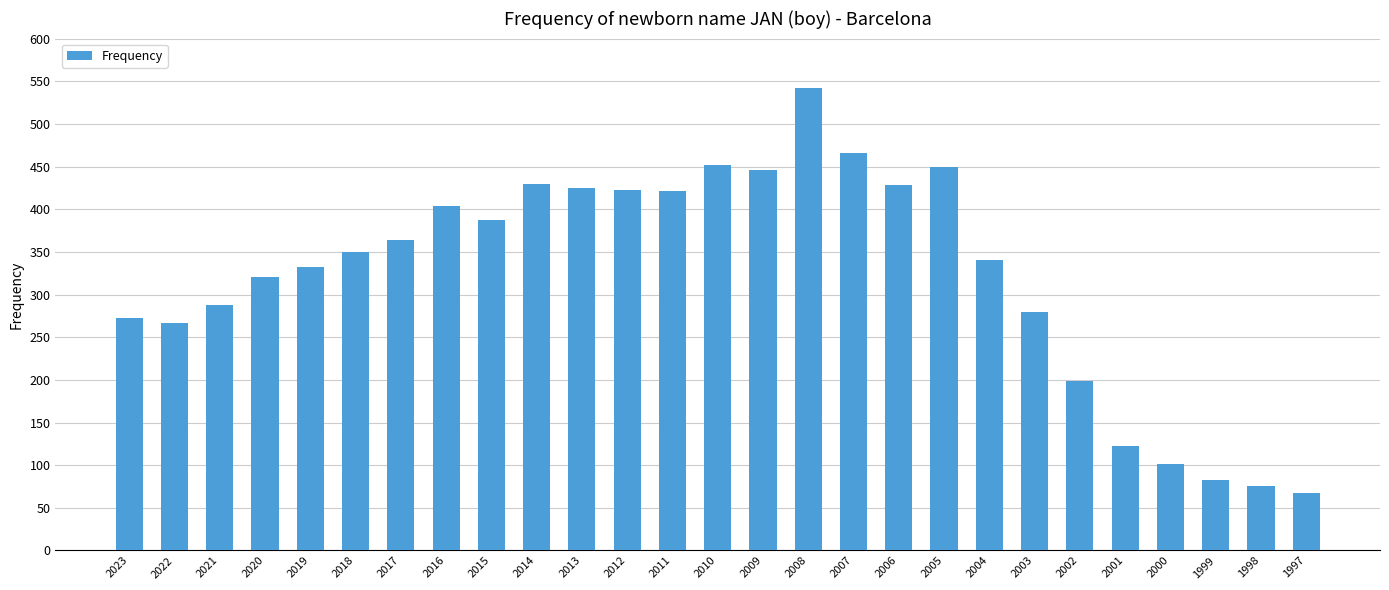

What is the change in value from 2022 to 2011?

+154